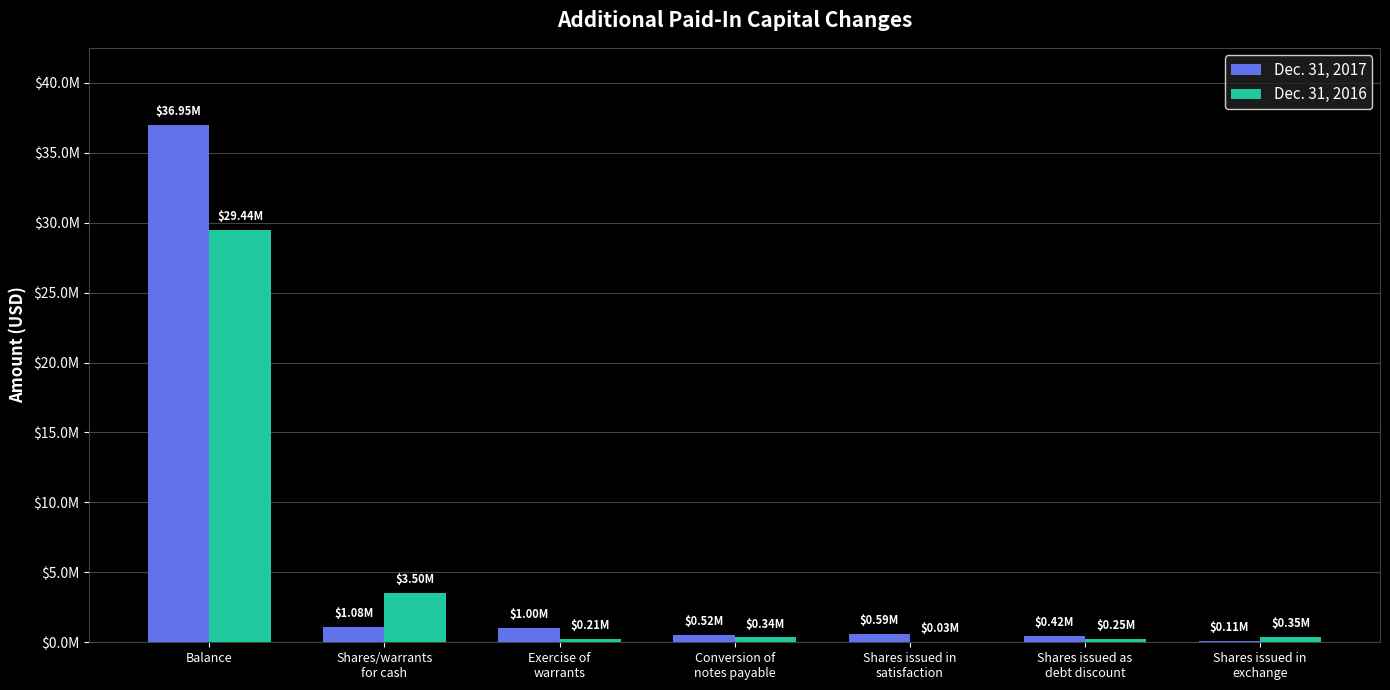

Are the bars horizontal?

No